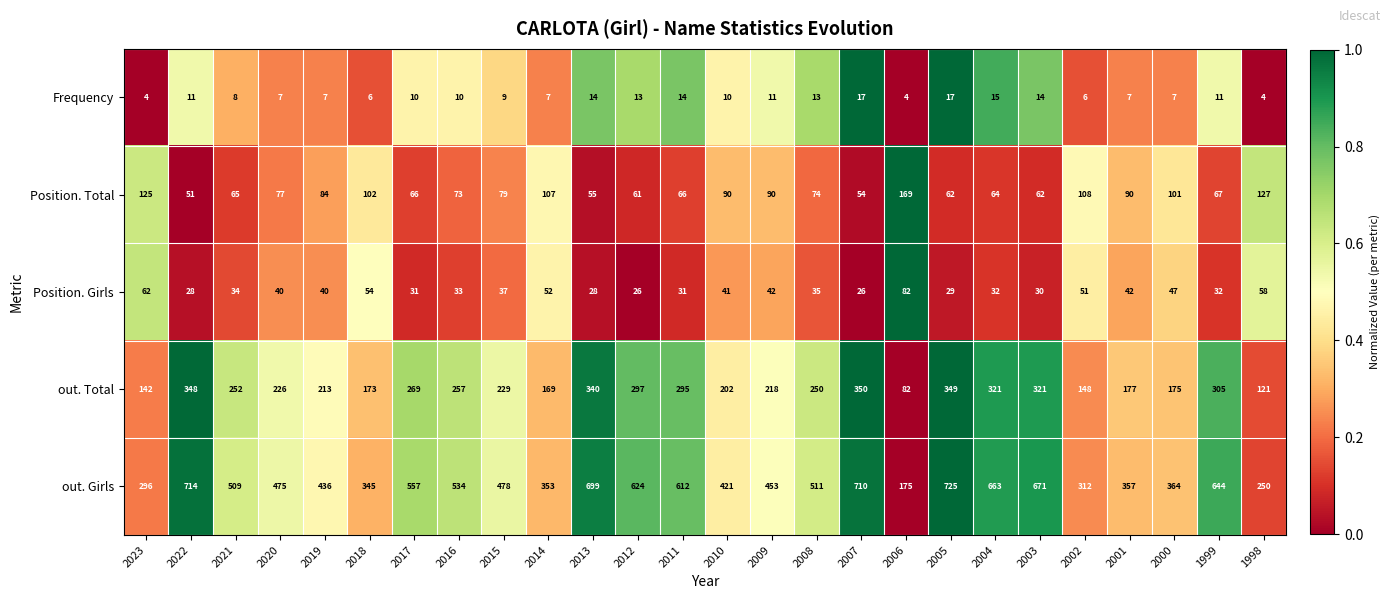

True or false: out. Total has a value of 202 at 2010.

True